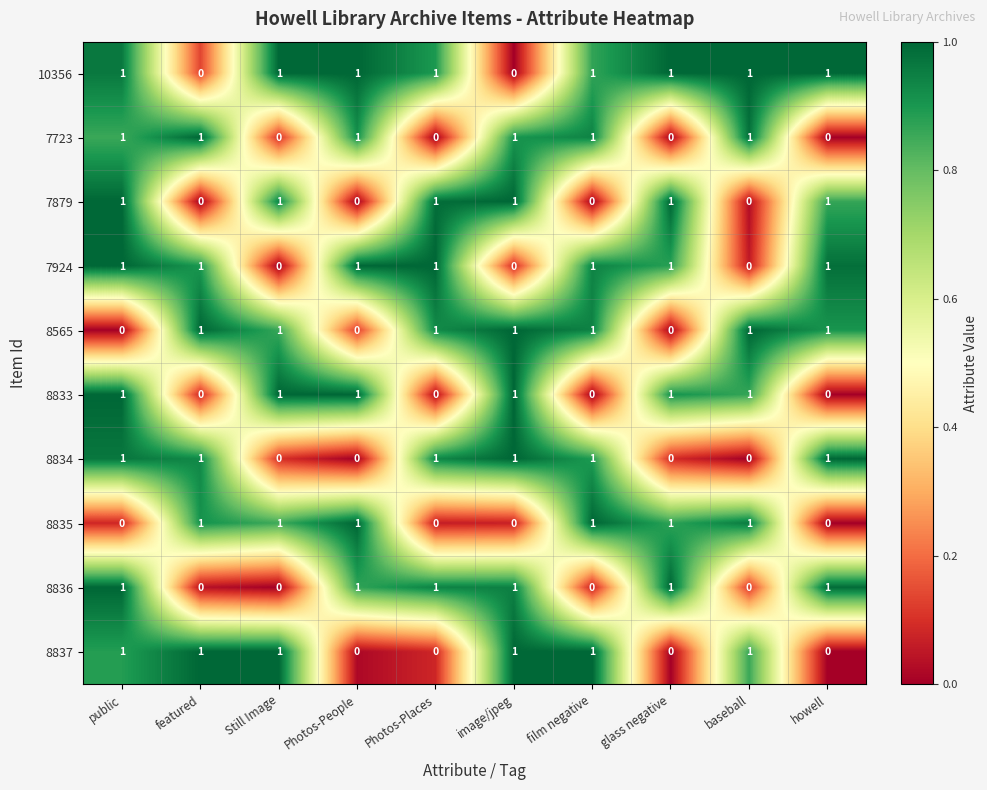

What is the sum of all 10356 values?

8